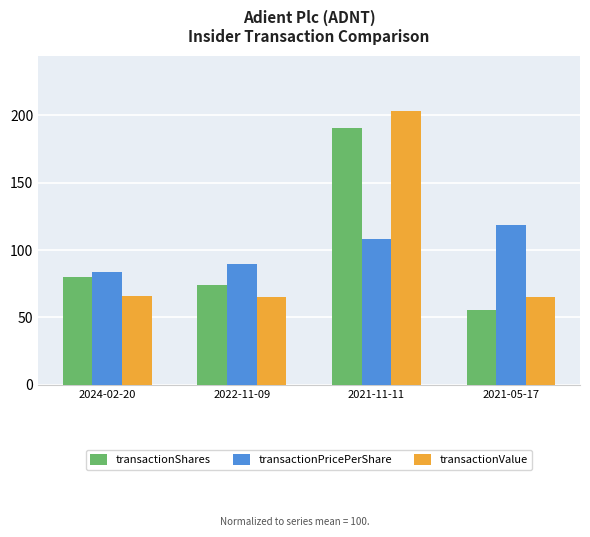

How many data points in transactionPricePerShare are less than 108?

2